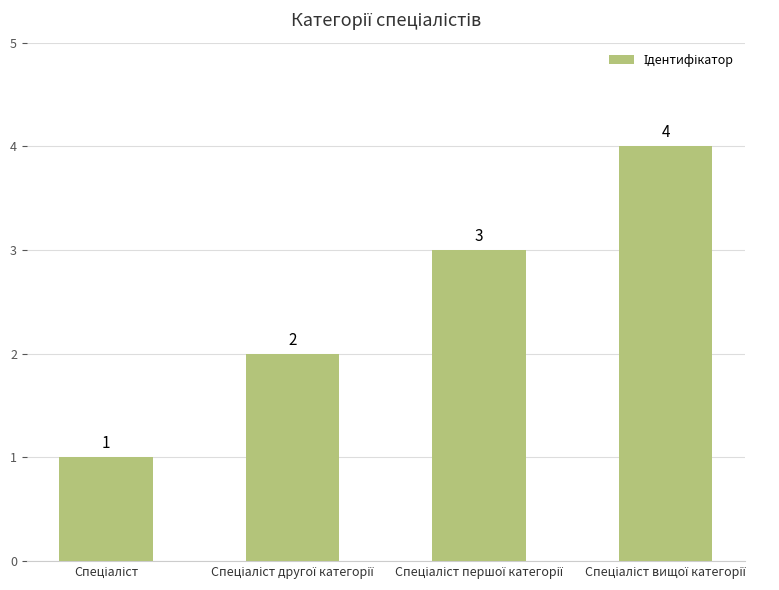

Reading left to right, what are all the values shown in this chart?

1	2	3	4